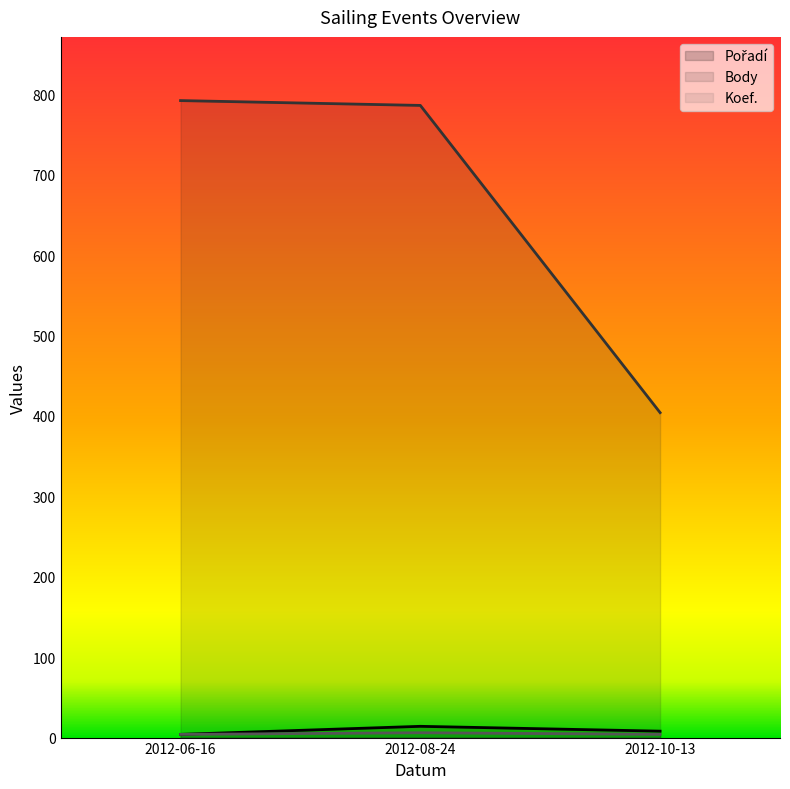

Is the value of Body at 2012-08-24 greater than the value of Koef. at 2012-10-13?

Yes